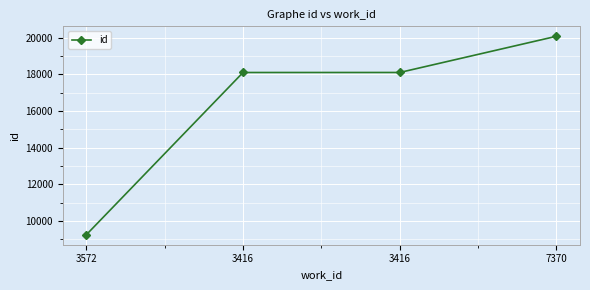

Reading left to right, list all the values displayed in this chart.

9254	18104	18105	20080